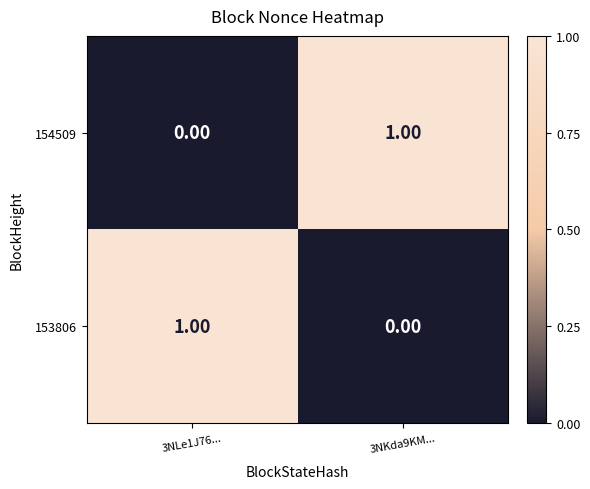

Rank the series at 3NLe1J76... from highest to lowest value.

153806, 154509